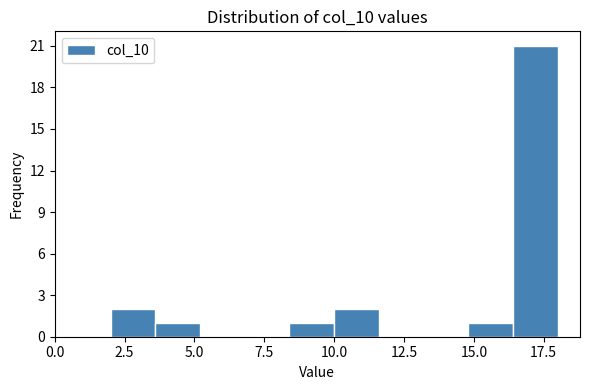

Around what value on the x-axis is the tallest bar? Give the approximate position of its centre, as read against the axis.

17.0